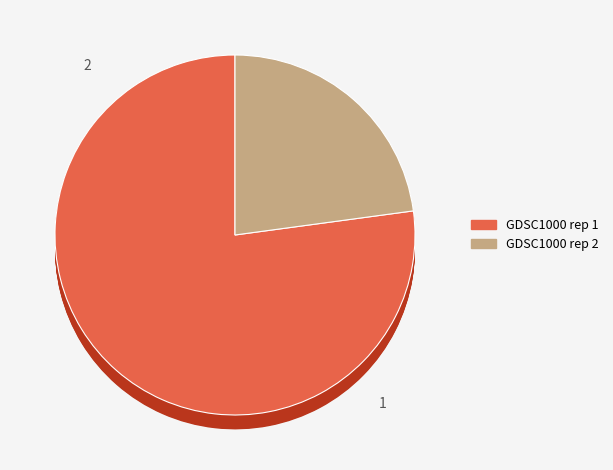

Is the sum of GDSC1000 rep 2 and GDSC1000 rep 1 greater than half?

Yes